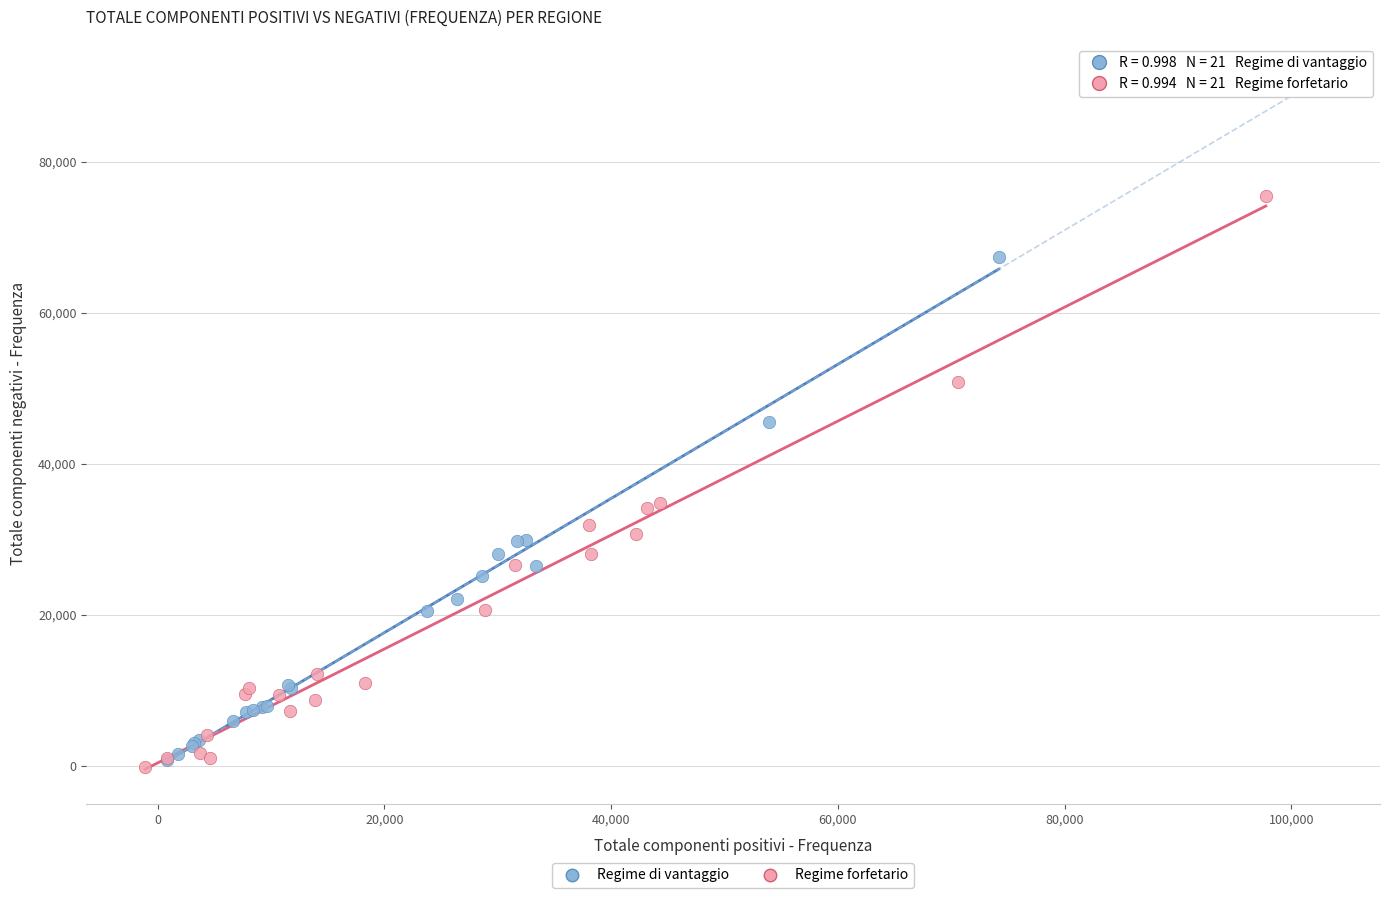

Which series has the widest spread of Y values?

Regime forfetario